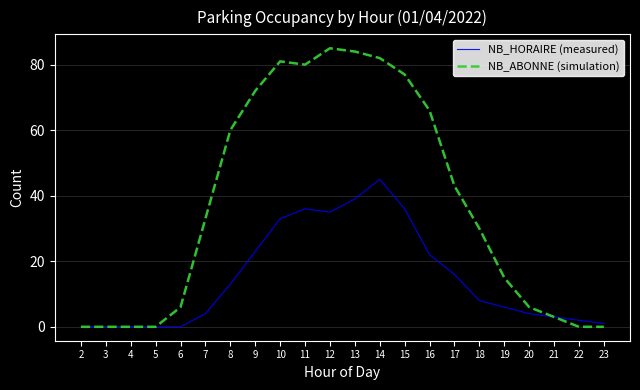

What is the difference between the NB_HORAIRE (measured) values at 21 and 15?

33